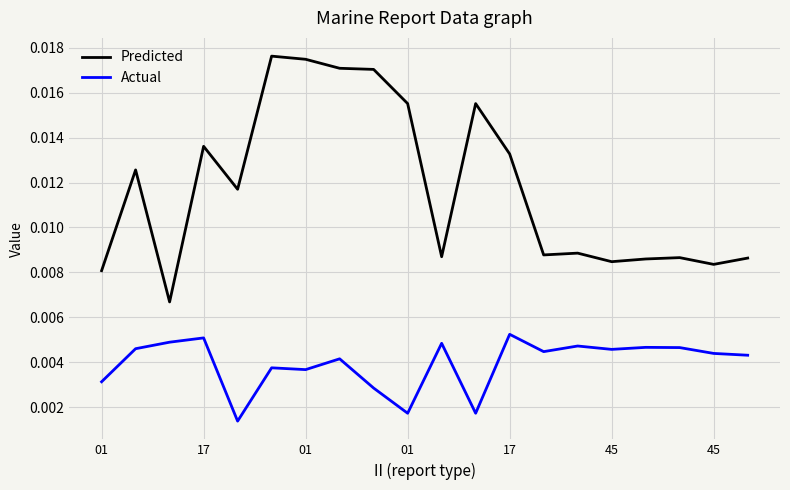

Does the chart display data point markers on the line(s)?

No